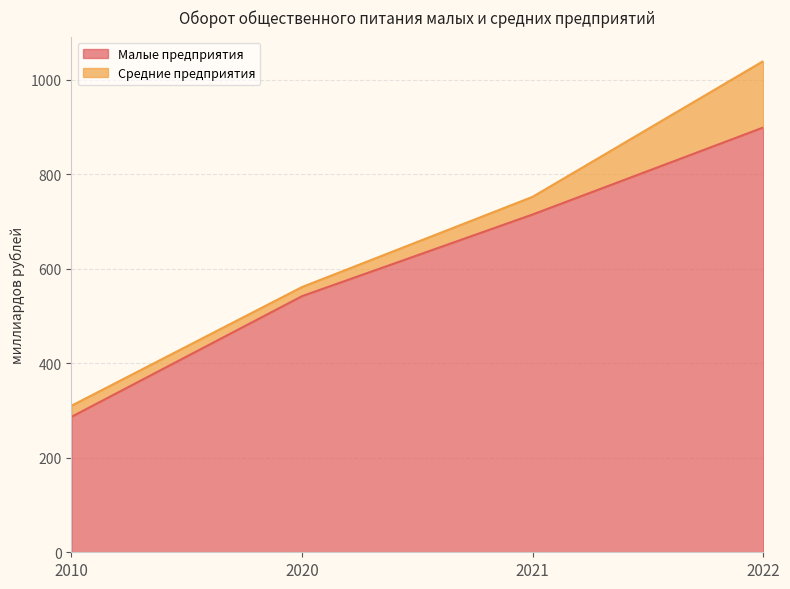

List the labels in order of value, smallest first.

2010, 2020, 2021, 2022